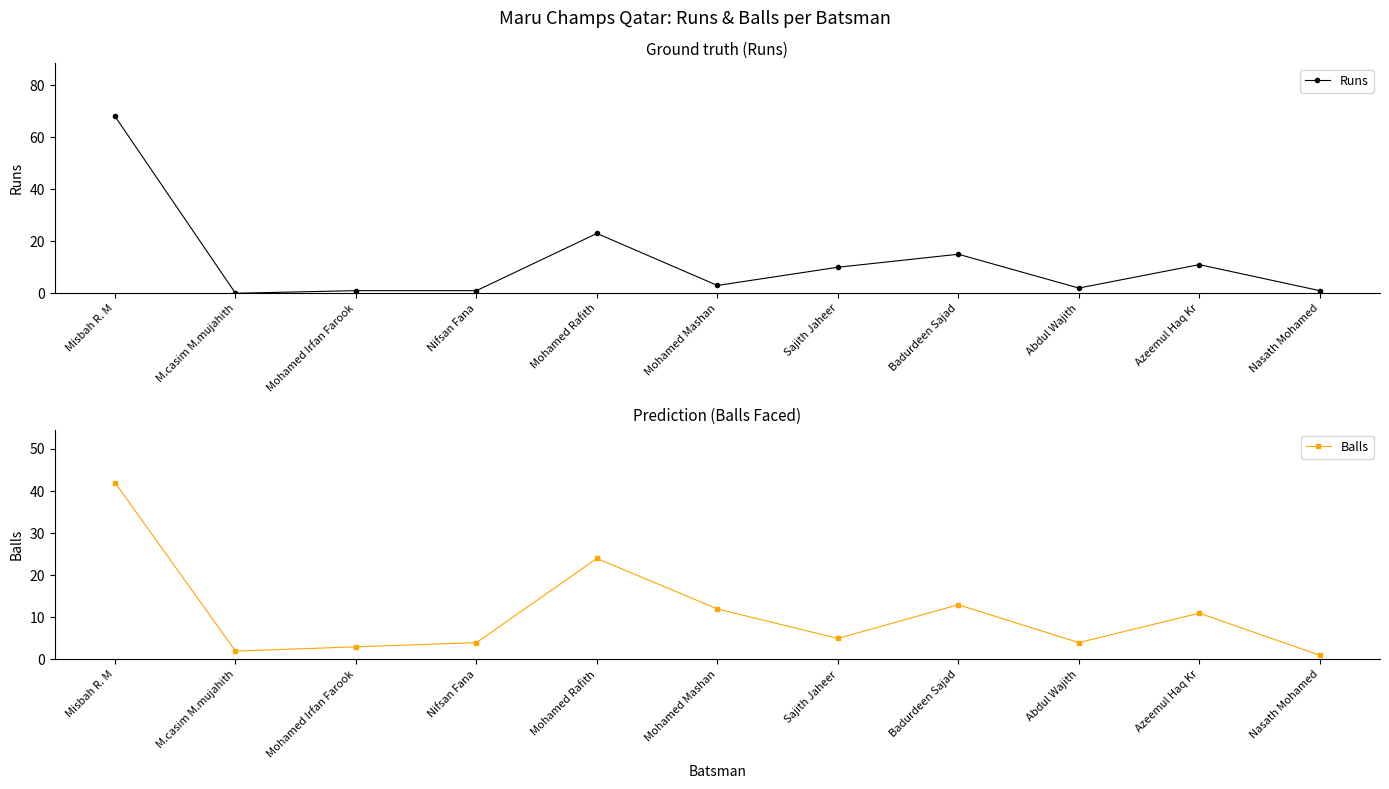

True or false: Balls has more than 2 points higher than both neighbors.

True